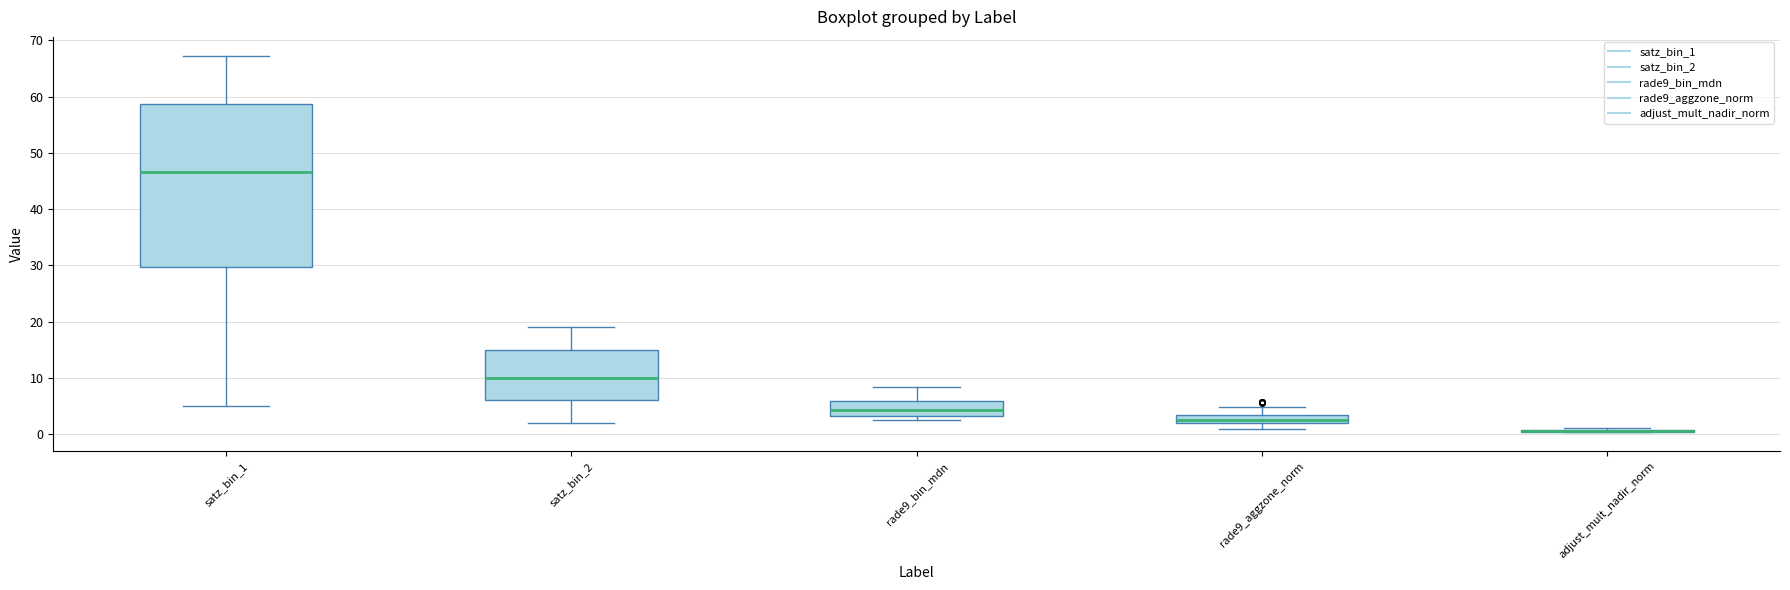

Comparing the boxes themselves (not the whiskers), which one is the tallest?

satz_bin_1